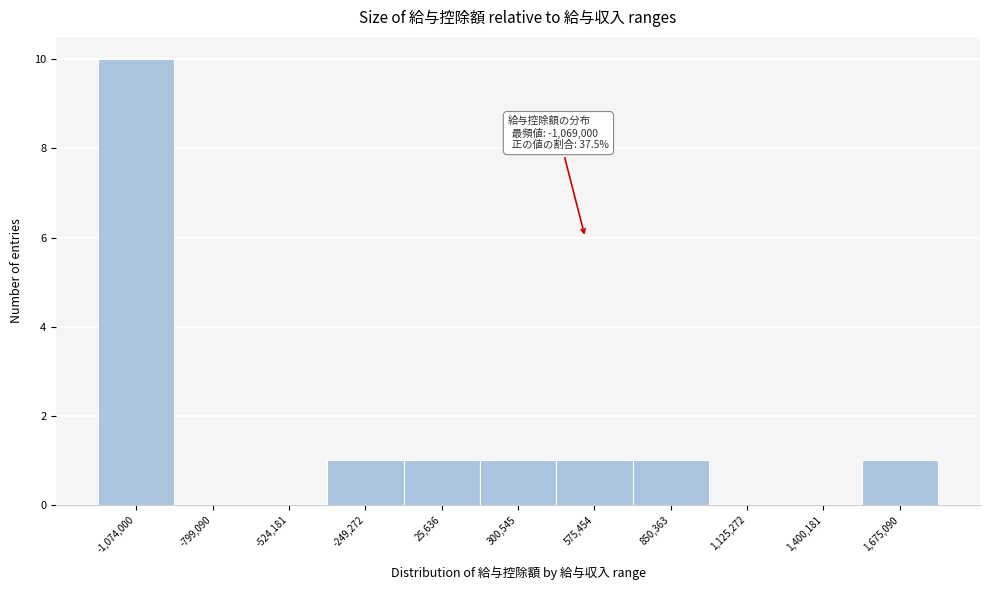

Reading right to left, what are all the values shown in this chart?

1,675,090=1	1,400,181=0	1,125,272=0	850,363=1	575,454=1	300,545=1	25,636=1	-249,272=1	-524,181=0	-799,090=0	-1,074,000=10